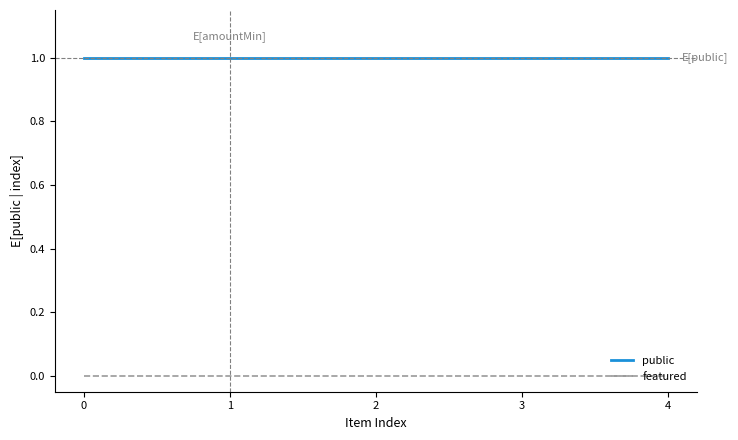

Rank the series at 2 from highest to lowest value.

public, featured